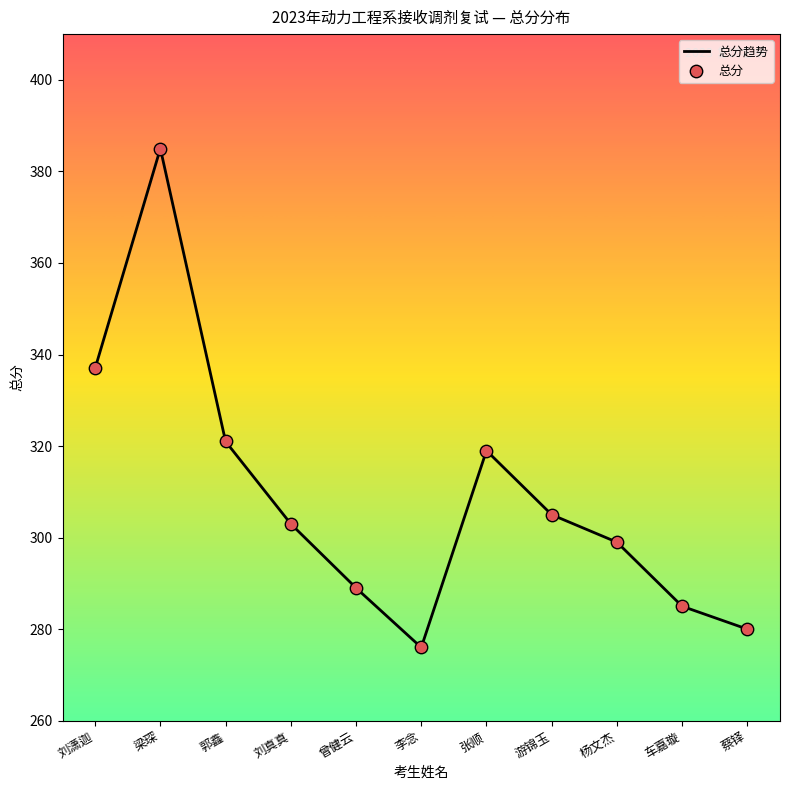

What is the ratio of the value at 杨文杰 to the value at 梁琛?

0.8